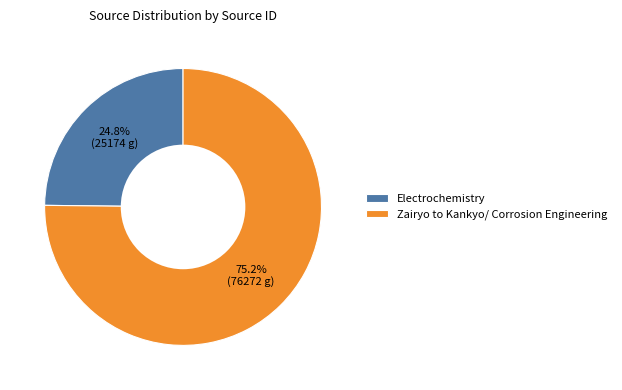

Is it true that Zairyo to Kankyo/ Corrosion Engineering is 75% of the pie?

True